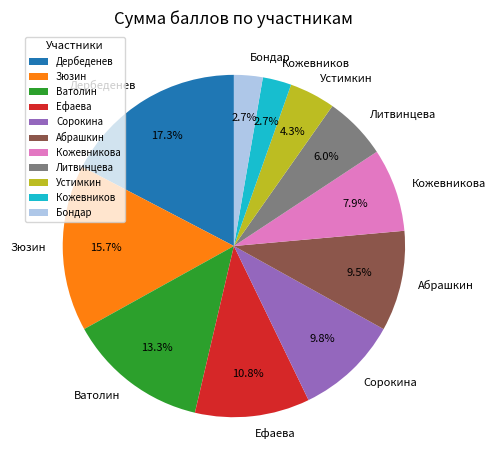

Between Кожевников and Сорокина, which is larger?

Сорокина